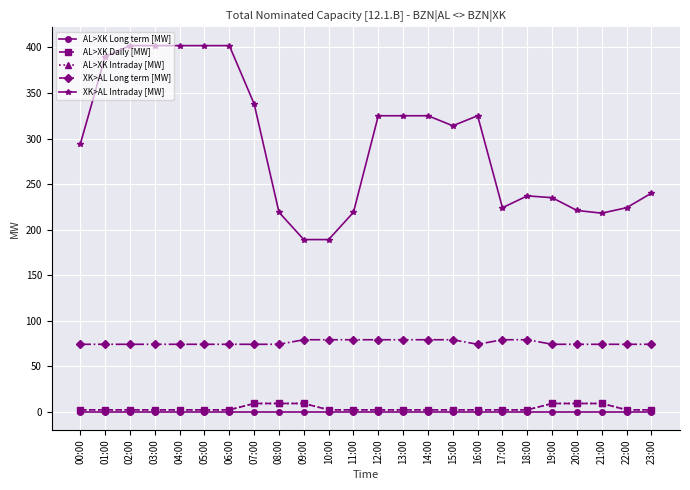

Does the chart have visible grid lines?

Yes